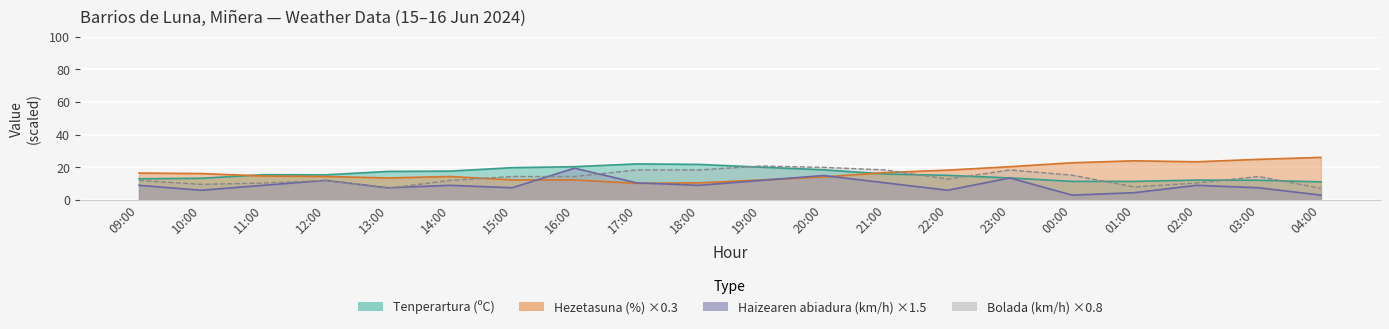

Is it true that Tenperartura (C) equals 15.4 at 12:00?

True